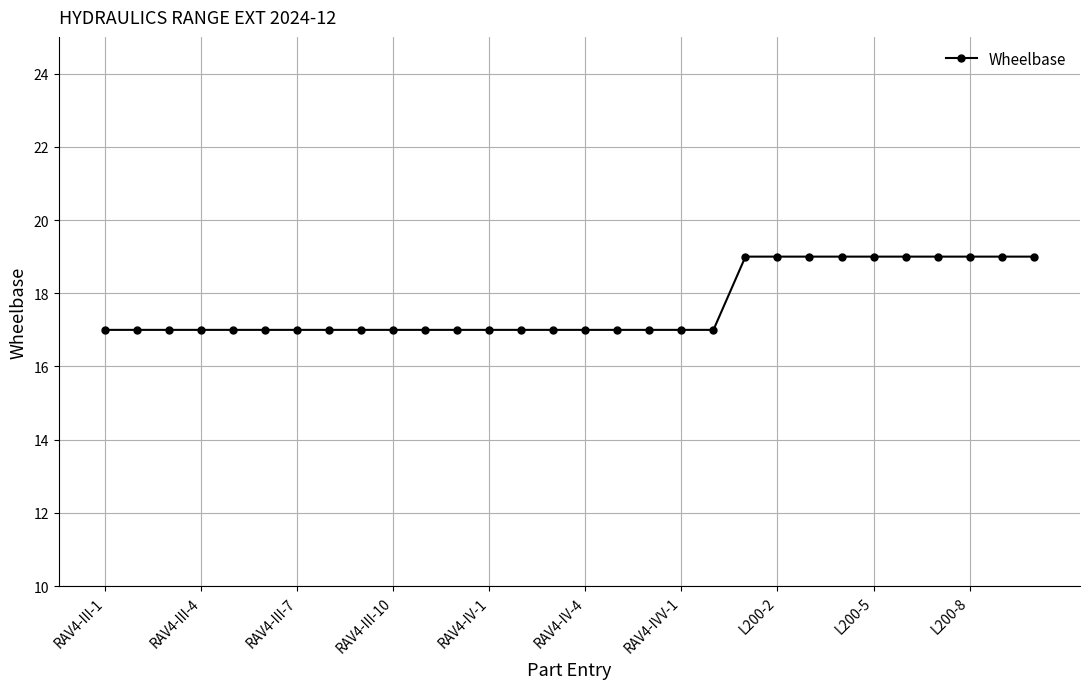

Reading left to right, extract all data points from this chart.

17	17	17	17	17	17	17	17	17	17	17	17	17	17	17	17	17	17	17	17	19	19	19	19	19	19	19	19	19	19